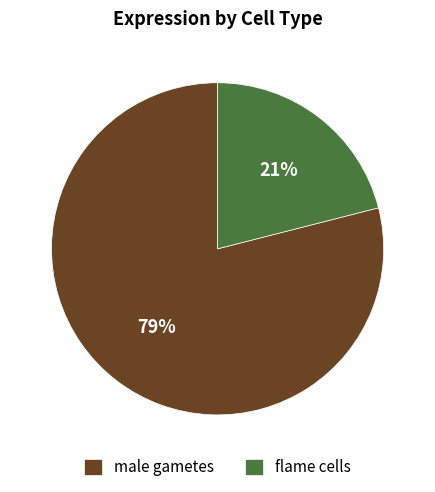

Between male gametes and flame cells, which is larger?

male gametes